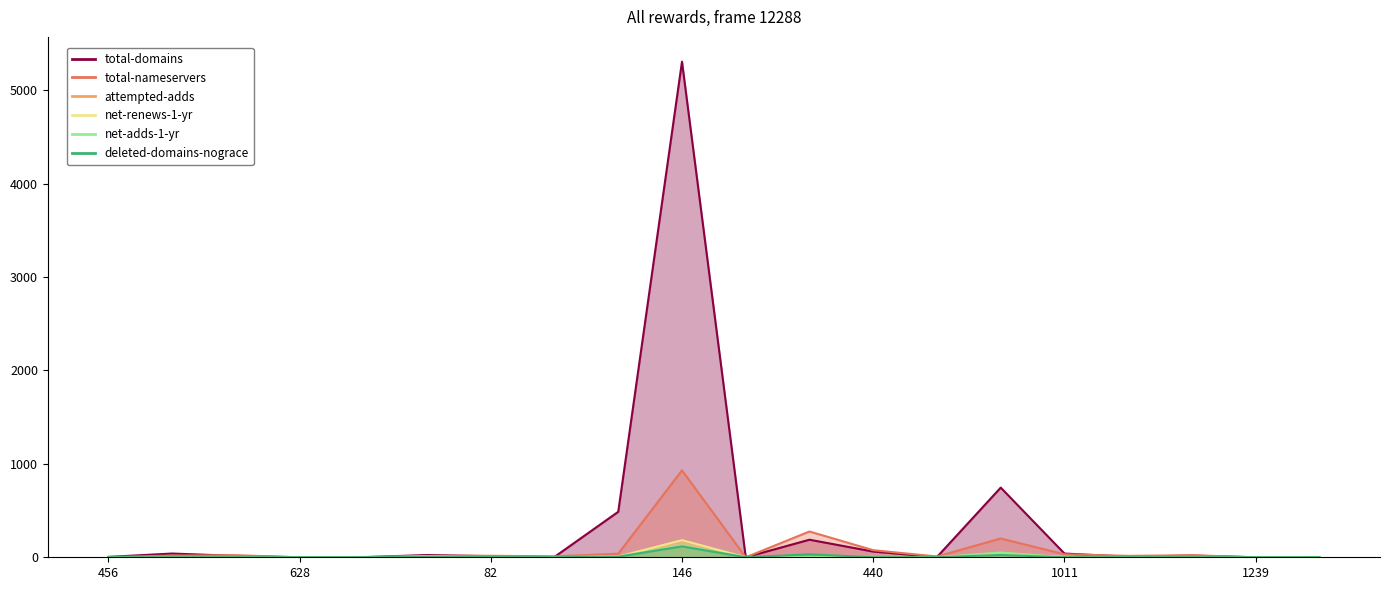

Where is the first local minimum for total-domains?

628